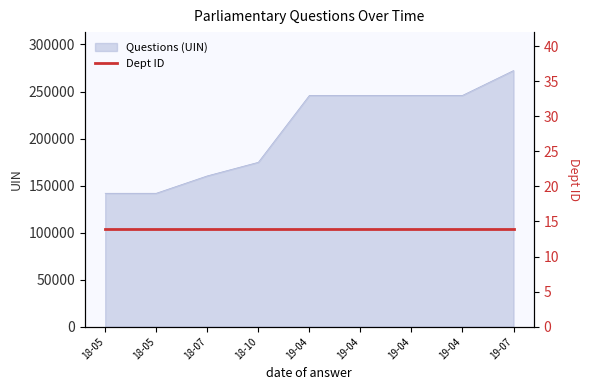

What is the difference between the maximum and minimum values?

130452